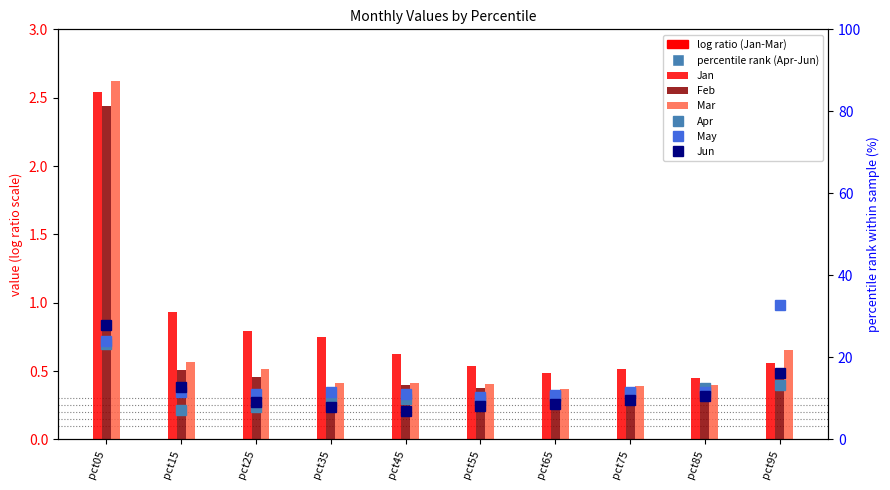

At which label is Feb closest to 1?

pct15